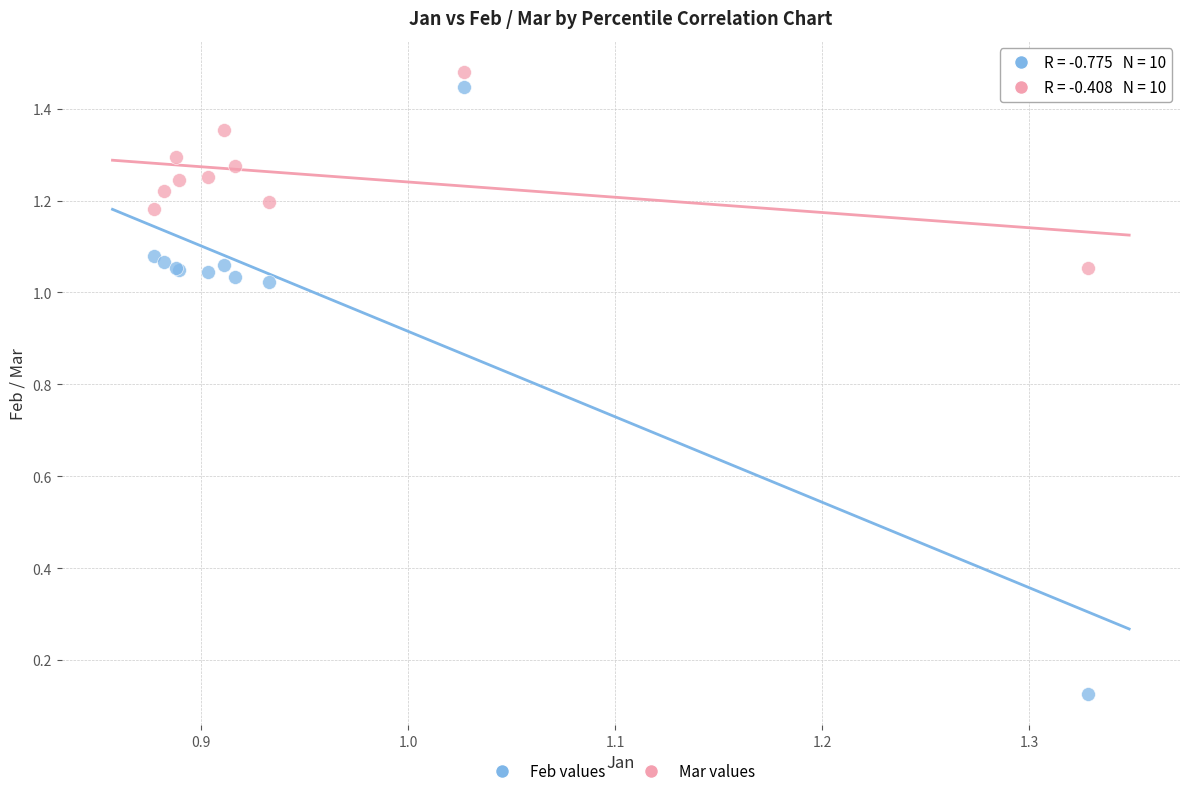

Which series reaches the maximum Y coordinate?

Mar values